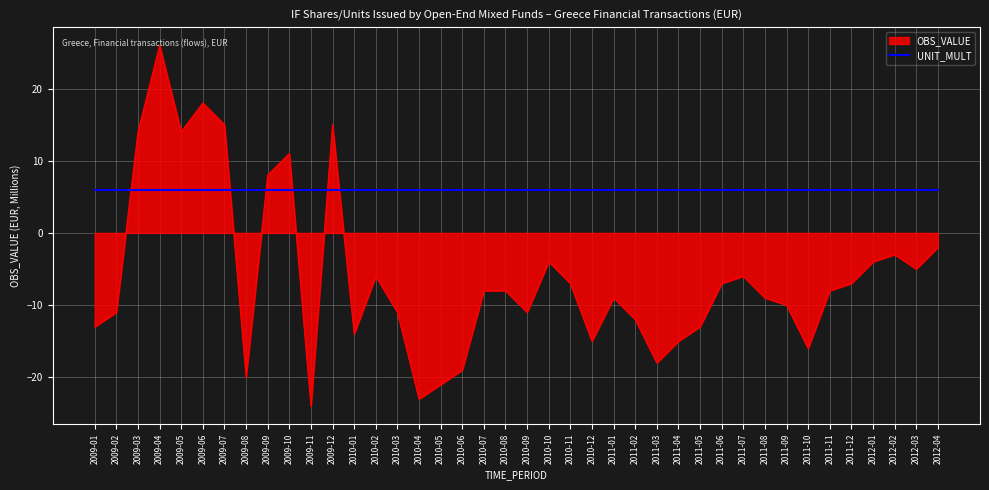

Does the chart display data point markers on the line(s)?

No